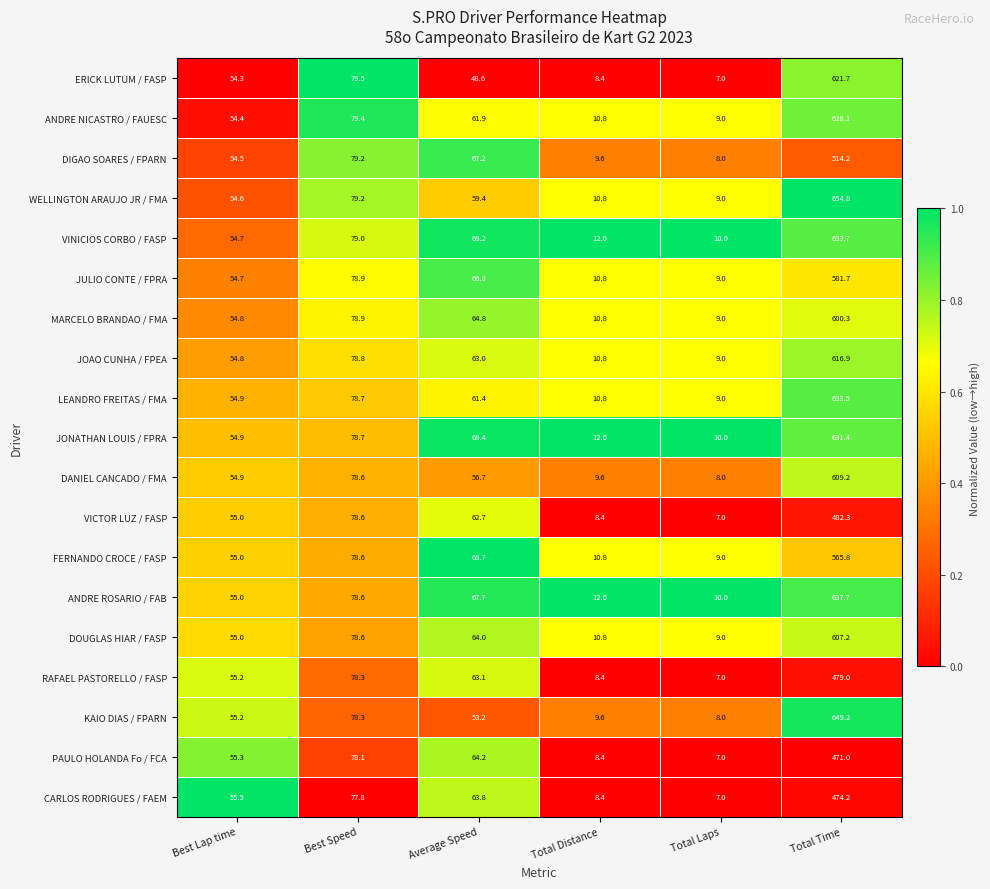

The value of RAFAEL PASTORELLO / FASP at Total Time is 479.0. True or false?

True